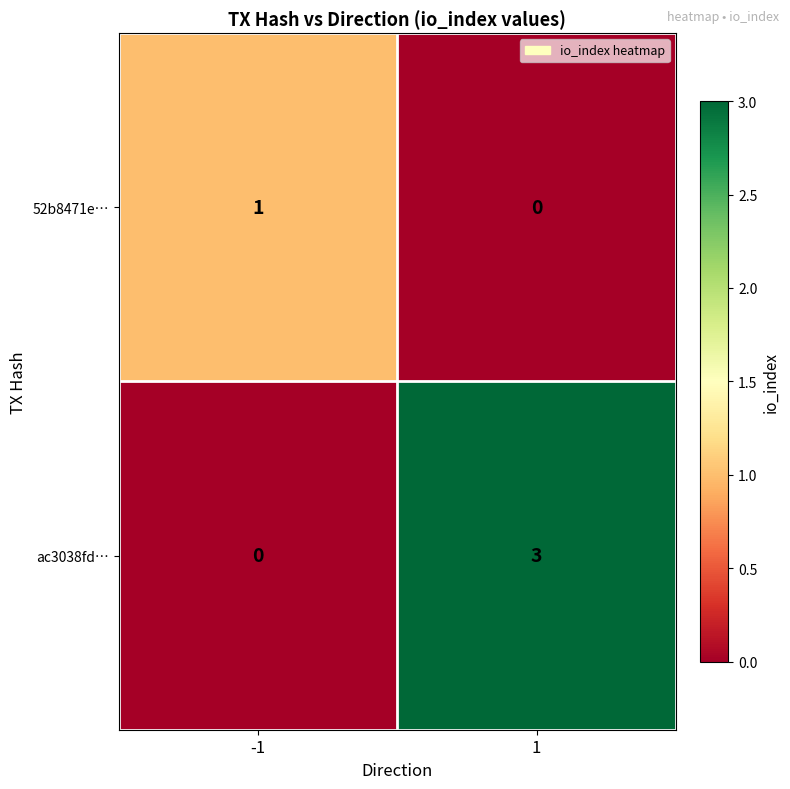

Which series has the largest total across all categories?

ac3038fd…